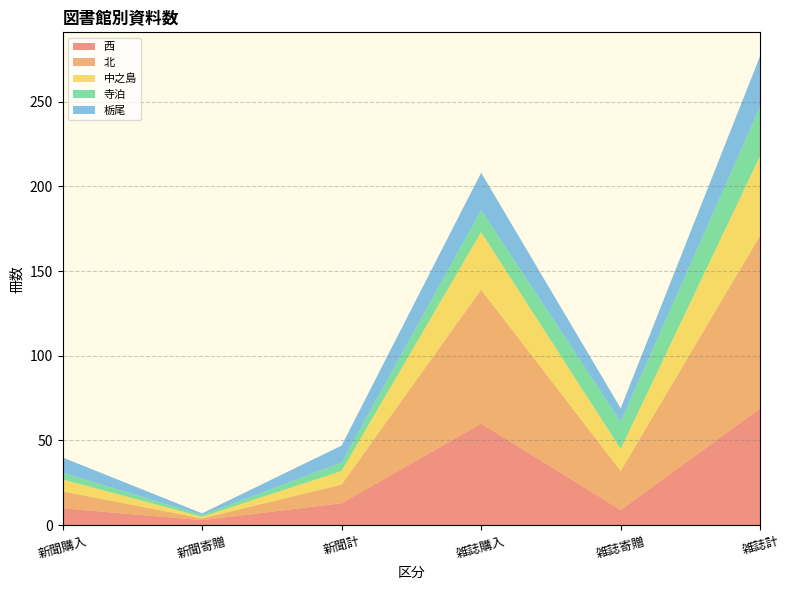

Reading left to right, list all the values displayed in this chart.

西: 新聞購入=10	新聞寄贈=3	新聞計=13	雑誌購入=60	雑誌寄贈=9	雑誌計=69
北: 新聞購入=10	新聞寄贈=1	新聞計=11	雑誌購入=79	雑誌寄贈=23	雑誌計=102
中之島: 新聞購入=7	新聞寄贈=1	新聞計=8	雑誌購入=34	雑誌寄贈=13	雑誌計=47
寺泊: 新聞購入=4	新聞寄贈=1	新聞計=5	雑誌購入=13	雑誌寄贈=16	雑誌計=29
栃尾: 新聞購入=9	新聞寄贈=1	新聞計=10	雑誌購入=22	雑誌寄贈=8	雑誌計=30